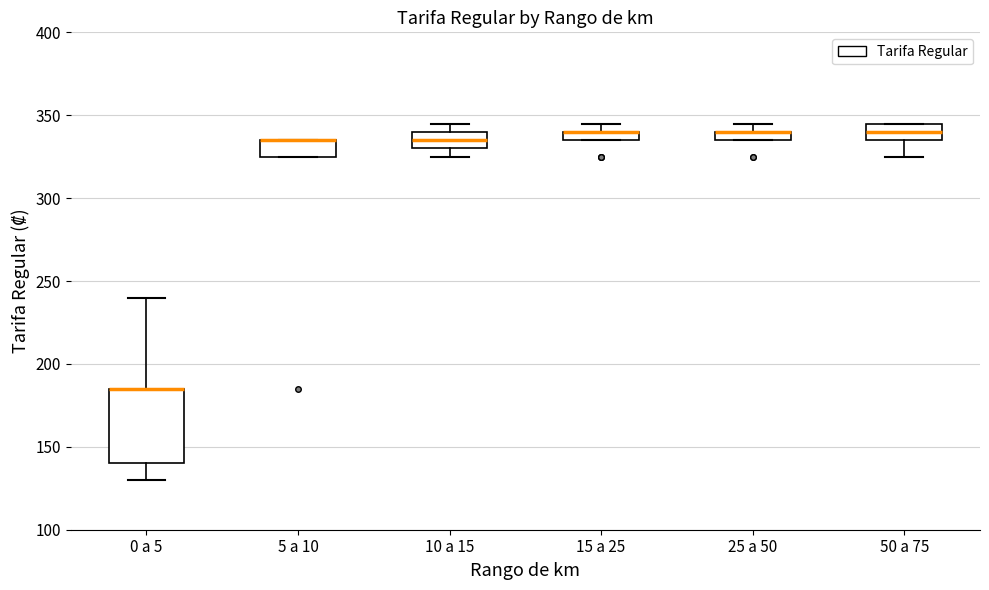

Which box is the tallest, from its lower edge to its upper edge?

0 a 5